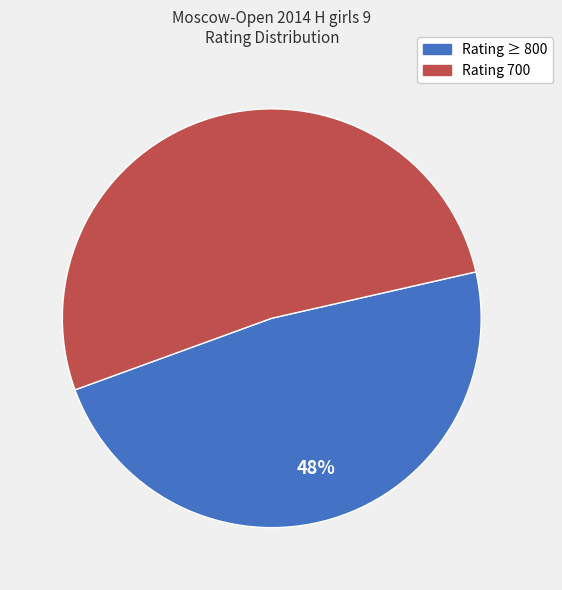

To the nearest percent, what is the average slice percentage?

50%